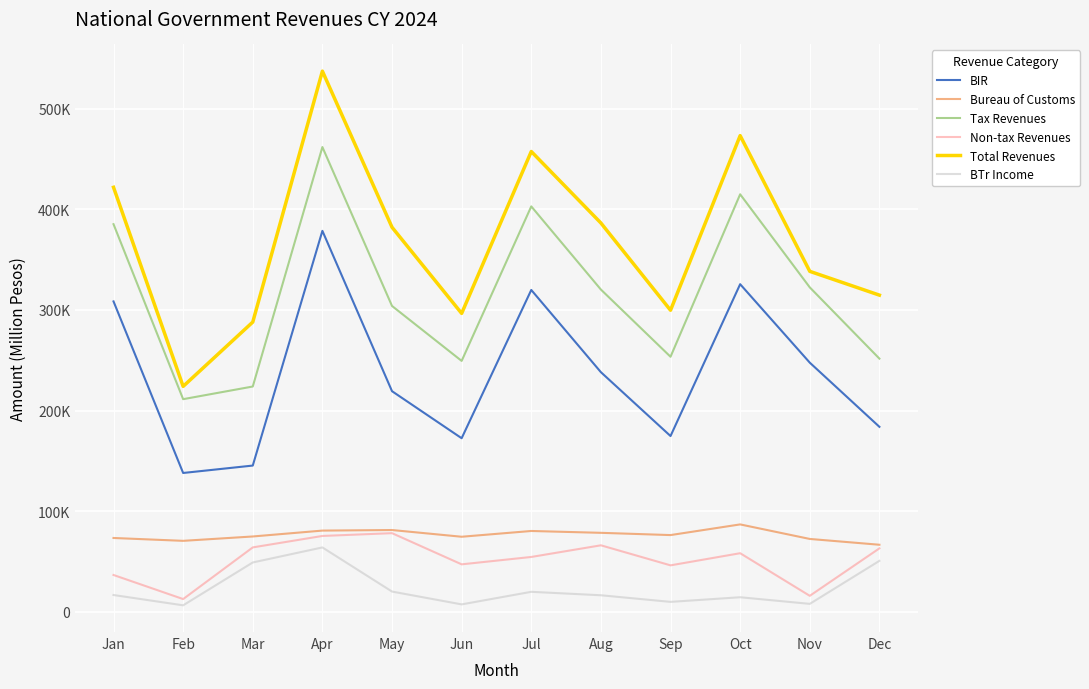

List the series in order of their peak value, highest first.

Total Revenues, Tax Revenues, BIR, Bureau of Customs, Non-tax Revenues, BTr Income